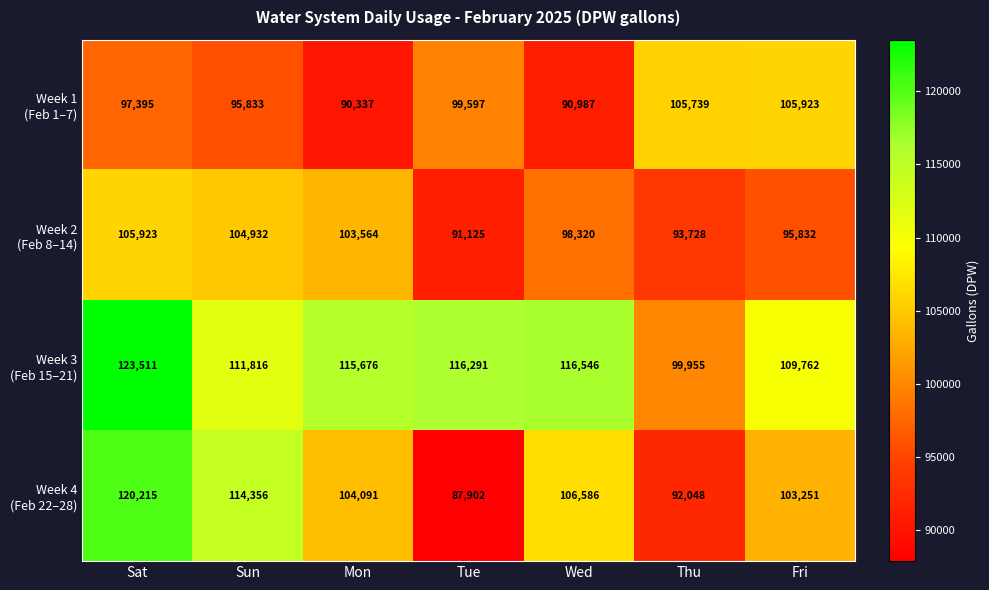

At how many categories does at least one series exceed 94136?

7